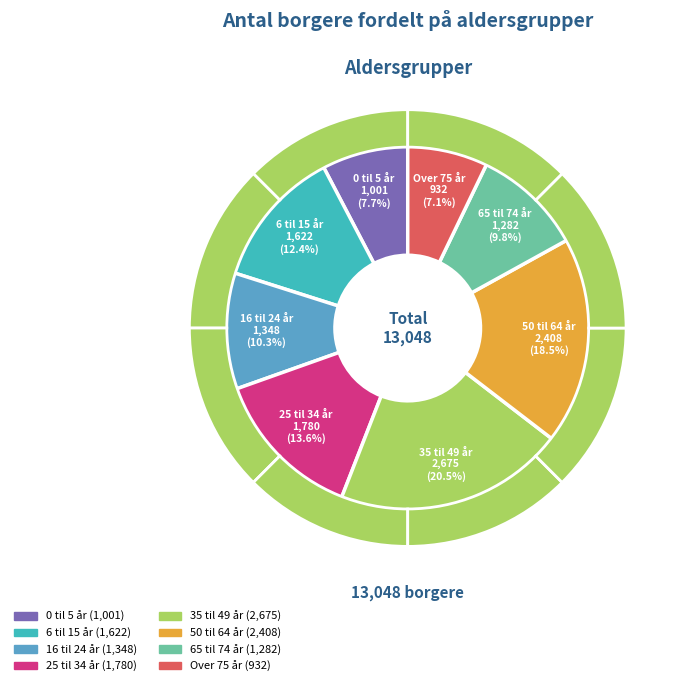

Which slice is the largest?

35 til 49 år